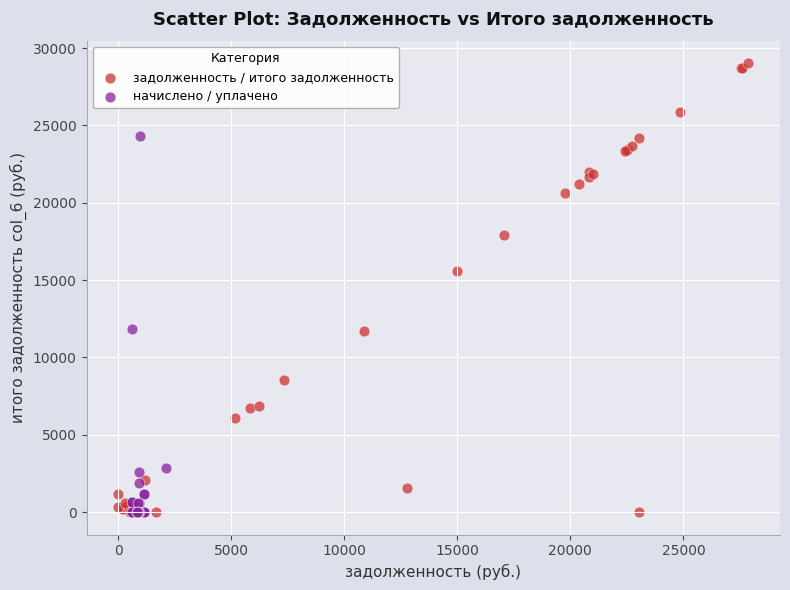

Which series reaches the maximum Y coordinate?

задолженность / итого задолженность